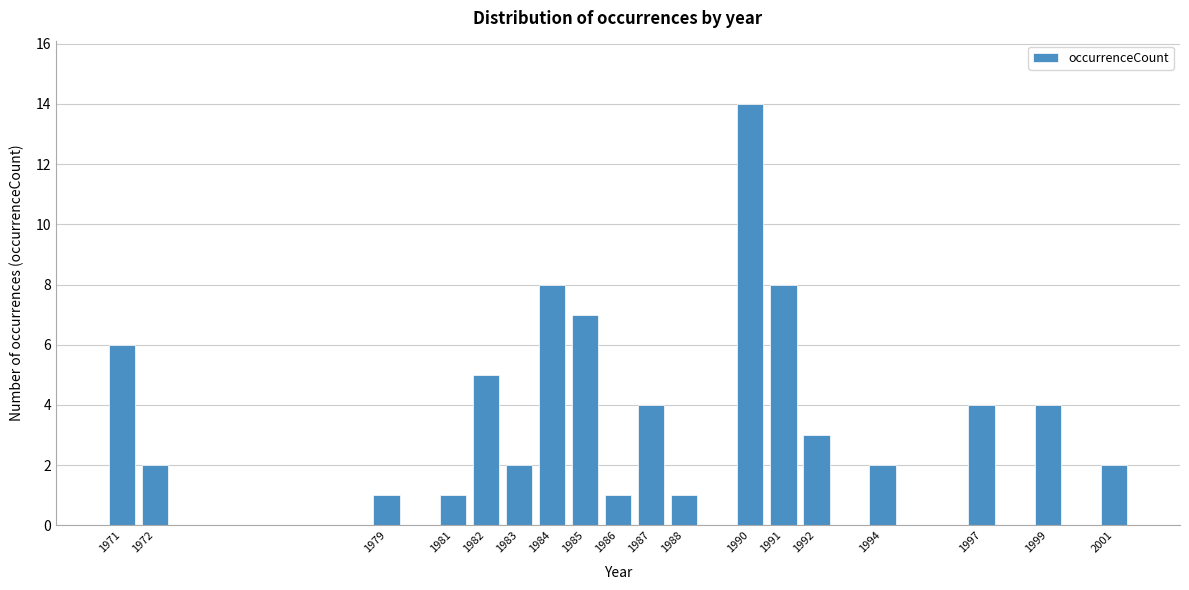

Reading left to right, what are all the values shown in this chart?

6	2	1	1	5	2	8	7	1	4	1	14	8	3	2	4	4	2